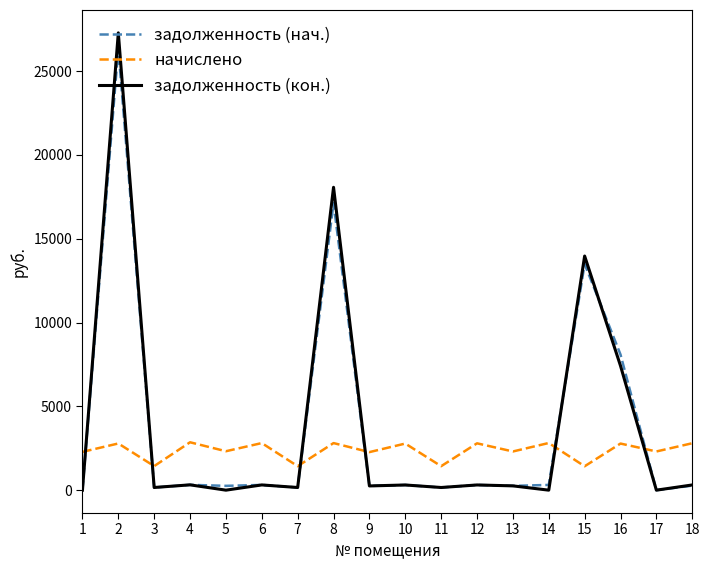

The value of начислено at 4 is 2857.2. True or false?

True